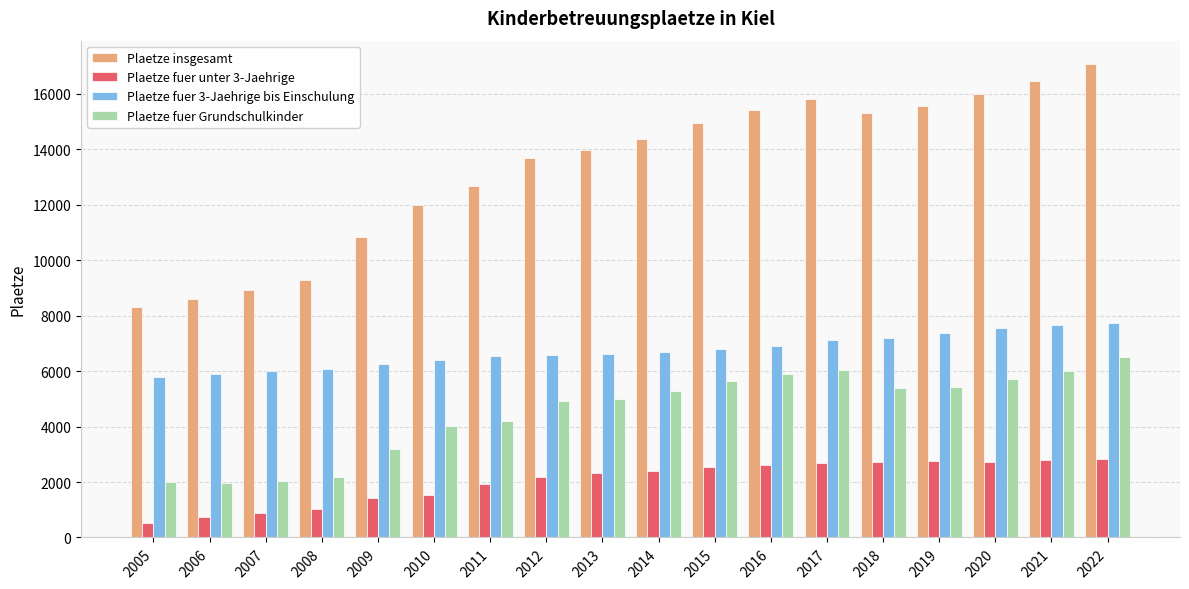

What is the smallest value displayed?

506